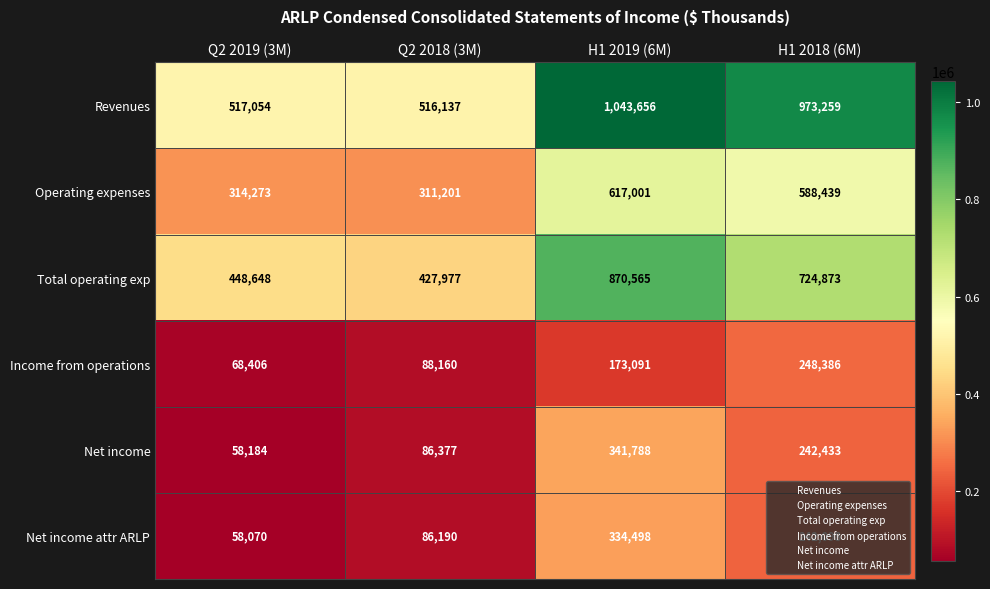

Is the value of Operating expenses at H1 2019 (6M) greater than the value of Net income attr ARLP at Q2 2019 (3M)?

Yes